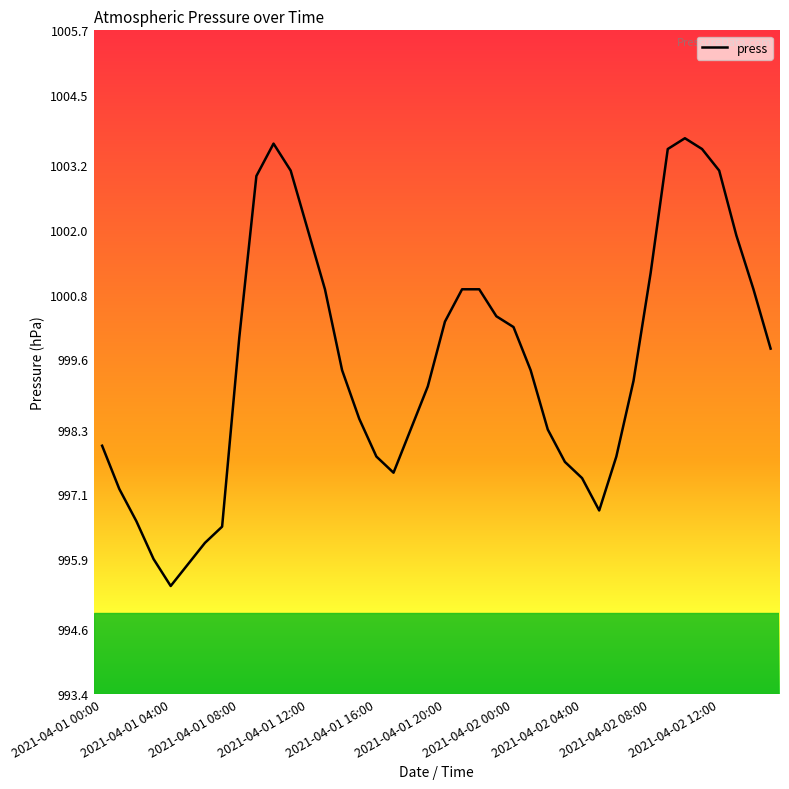

Does the chart have visible grid lines?

No